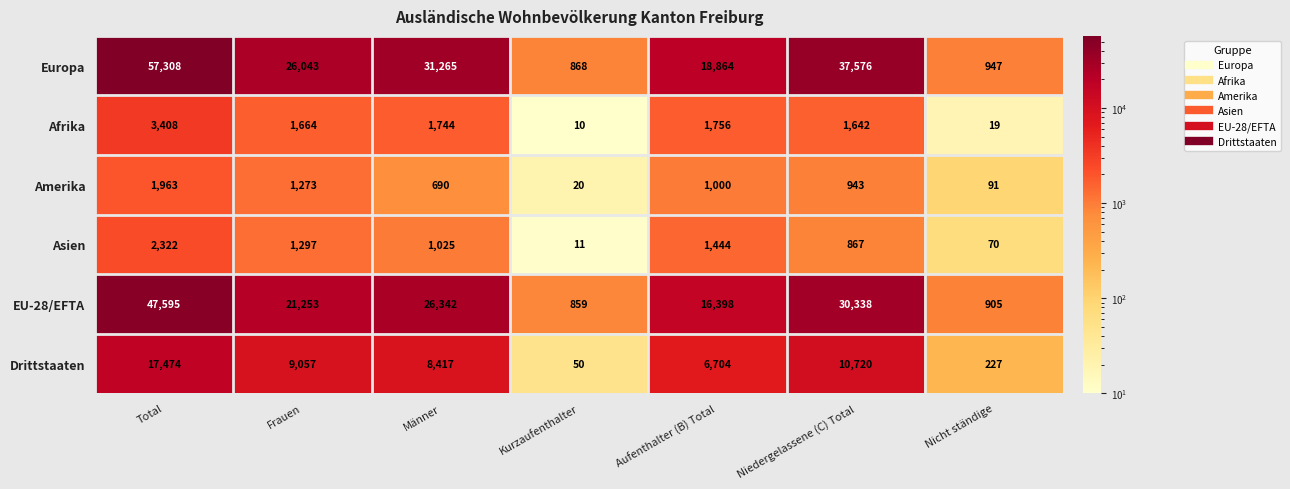

How many values in the Amerika series are below 943?

3